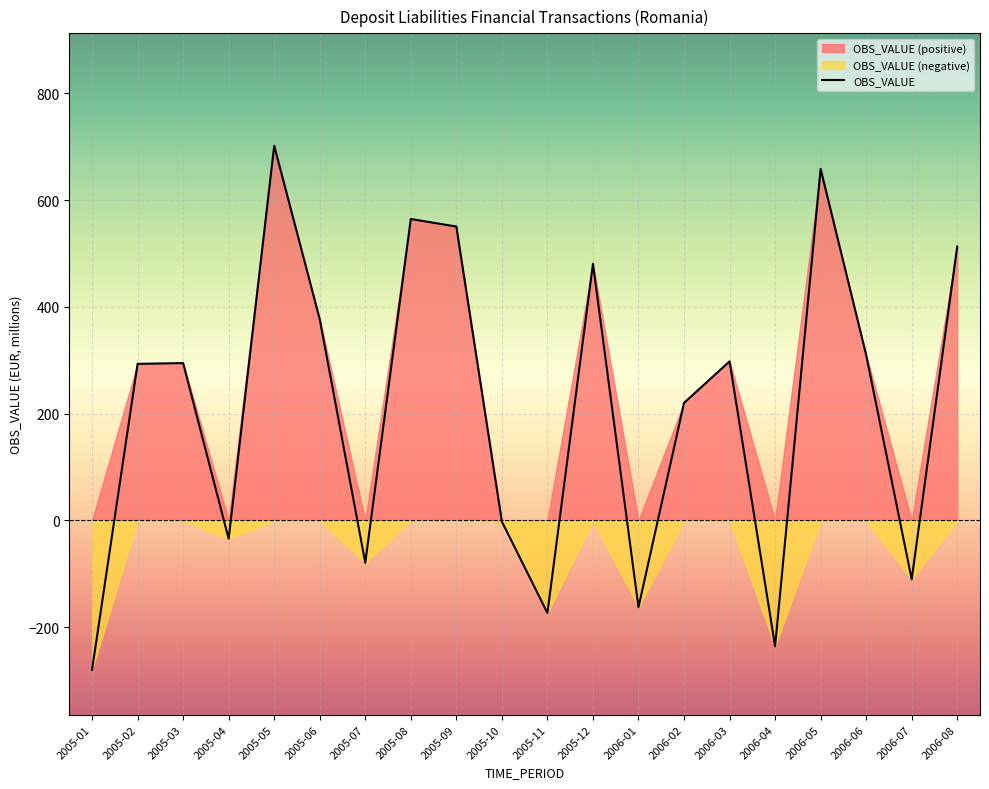

What is the maximum value shown in the chart?

701.6